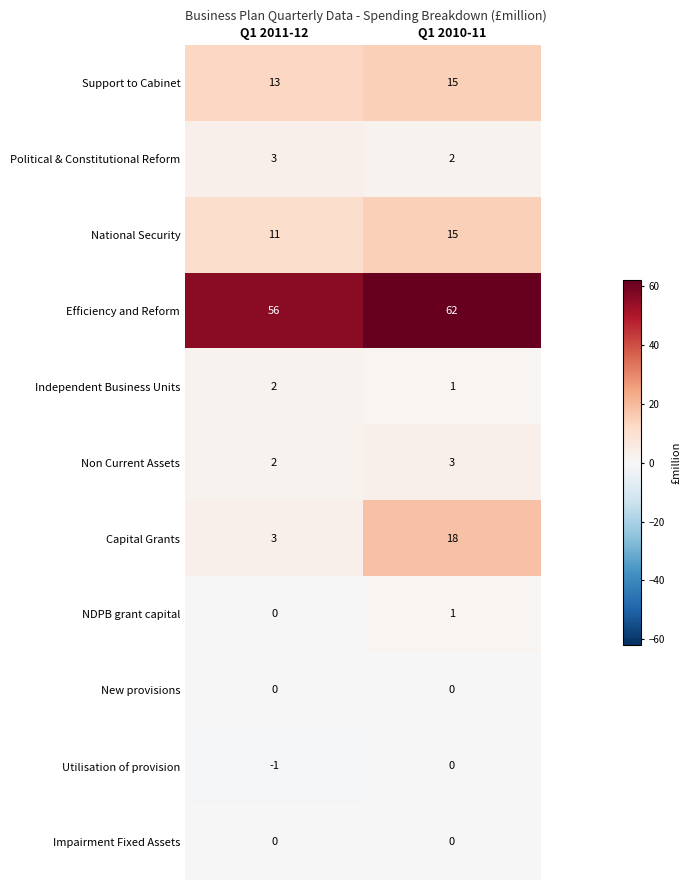

At which label is National Security closest to 13?

Q1 2011-12